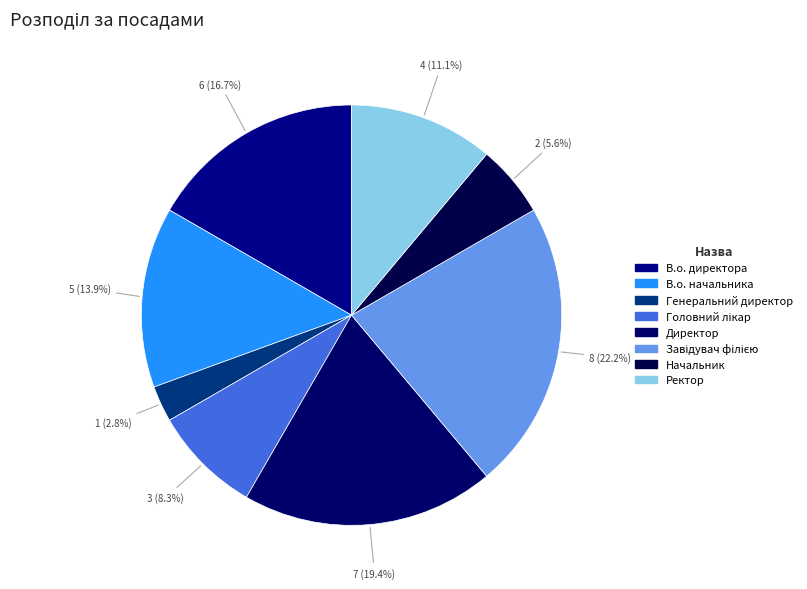

To the nearest percent, what is the difference between the largest and smallest slice percentages?

19%